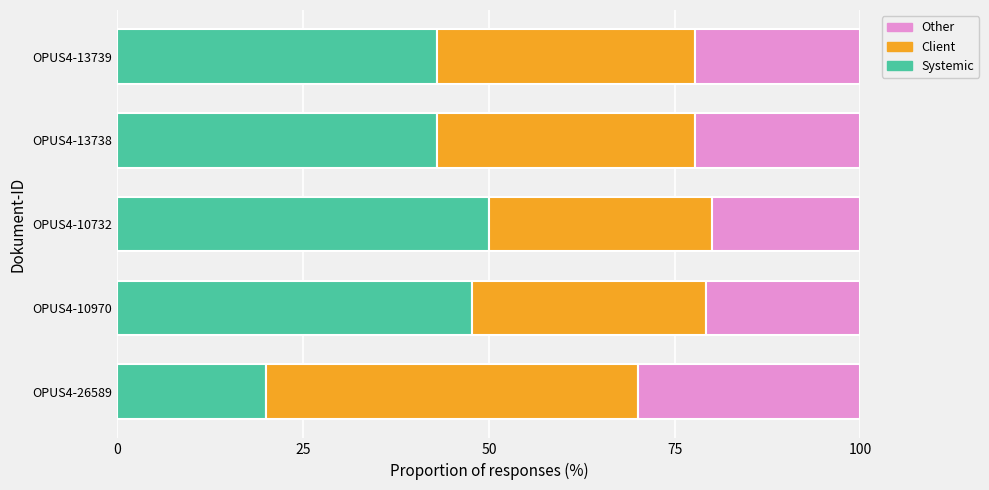

True or false: Systemic has a value of 32.4 at OPUS4-10732.

False